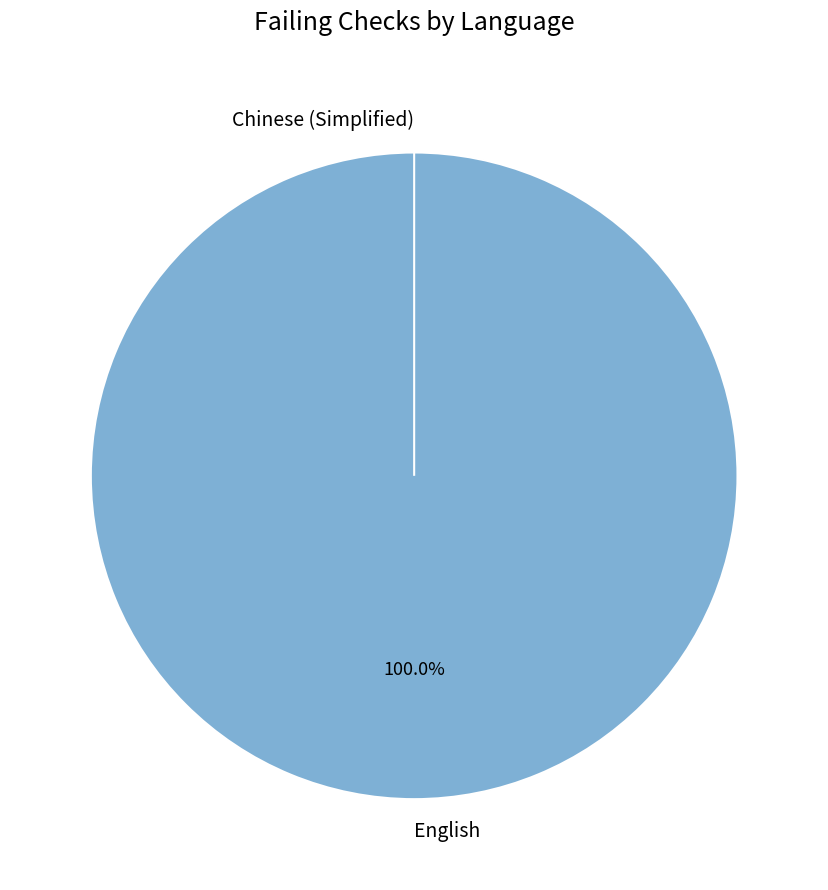

What is the total percentage of Chinese (Simplified) and English?

100.0%